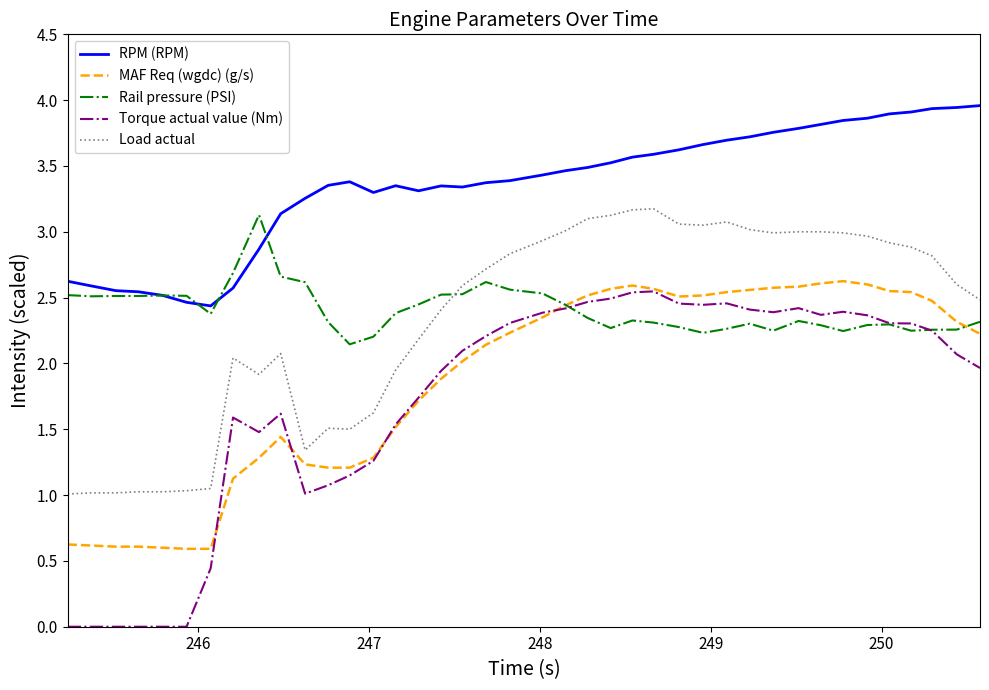

Which series has the largest total across all categories?

RPM (RPM)